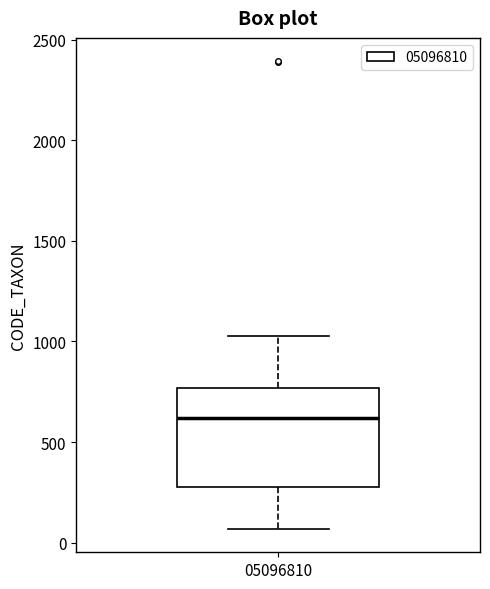

Transcribe this box plot: give where the median line is, the range the box spans, and where the two whiskers end, as read against the y-axis. The values are not printed on the chart, so give them approximately, as read against the axis.

median 600, box 300 to 750, whiskers 50 to 1050